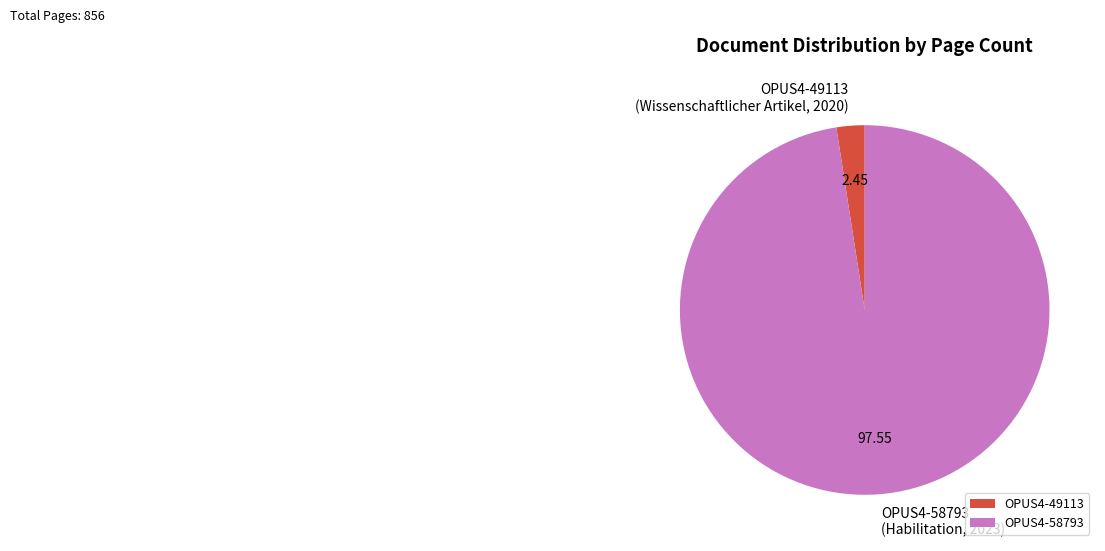

Which slice is the smallest?

OPUS4-49113